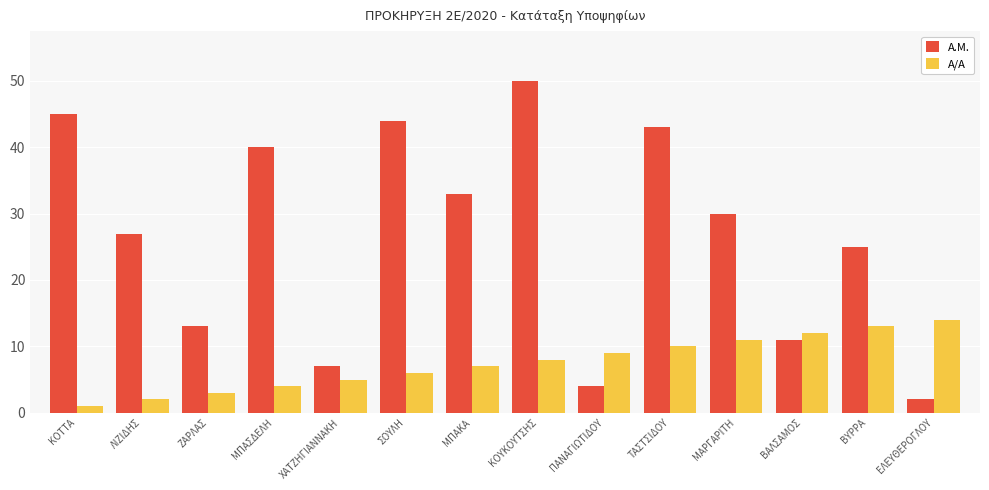

Between ΚΟΤΤΑ and ΒΥΡΡΑ, which series saw the biggest shift?

Α.Μ.